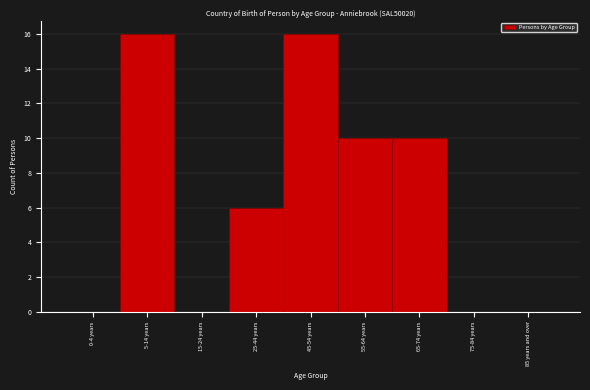

Reading left to right, list all the values displayed in this chart.

0-4 years=0	5-14 years=16	15-24 years=0	25-44 years=6	45-54 years=16	55-64 years=10	65-74 years=10	75-84 years=0	85 years and over=0